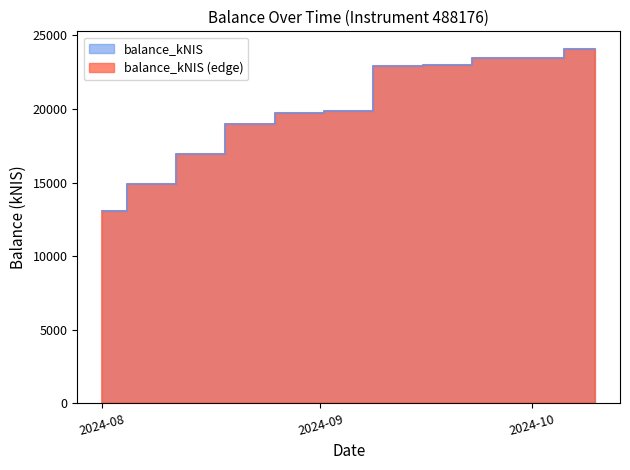

What is the minimum value shown in the chart?

13085.7